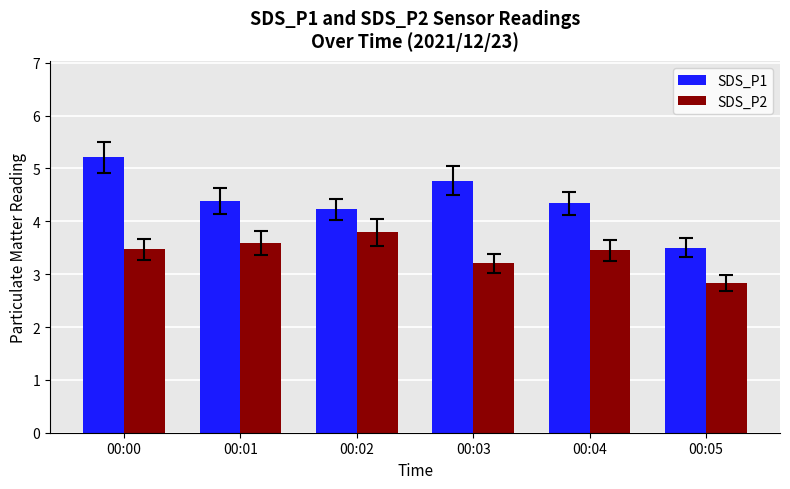

What is the average value of the SDS_P2 series?

3.4